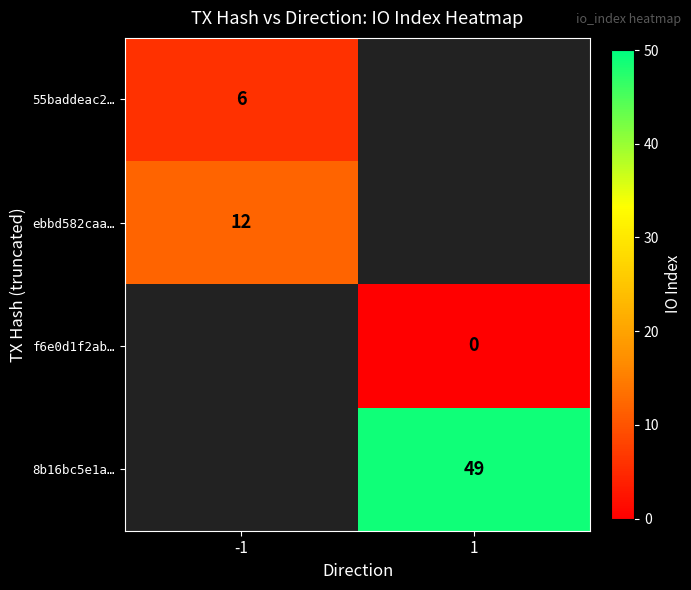

Is it true that 8b16bc5e1a… equals 49 at 1?

True